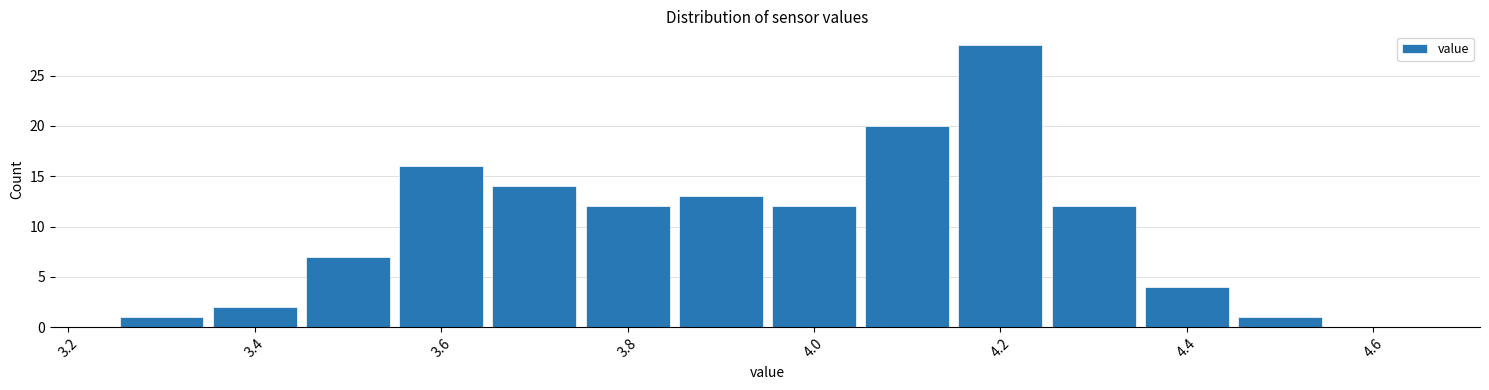

How tall is the bar that spans 3.85 to 3.95 on the x-axis? Neither the bar edges nor the heights are printed on the chart, so give them approximately, as read against the axes.

13